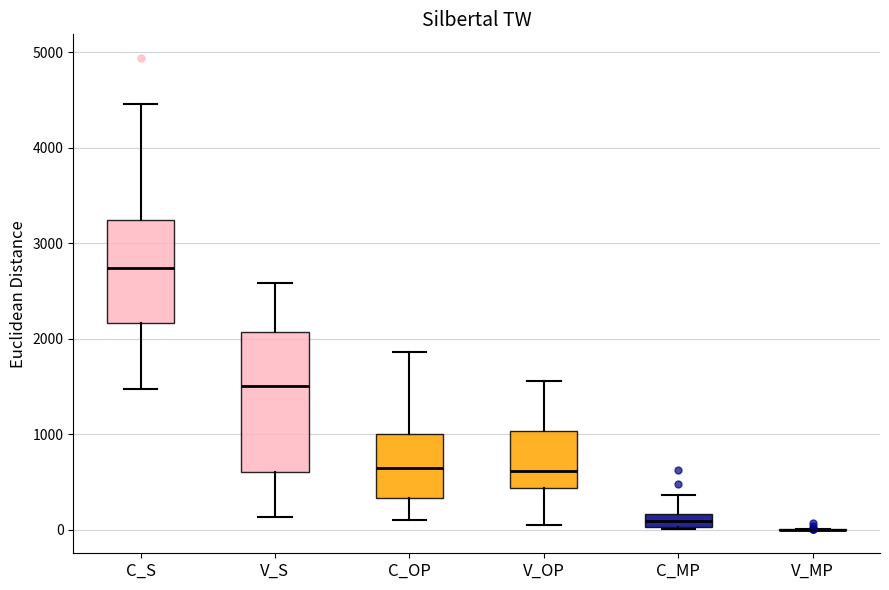

Comparing the boxes themselves (not the whiskers), which one is the tallest?

V_S